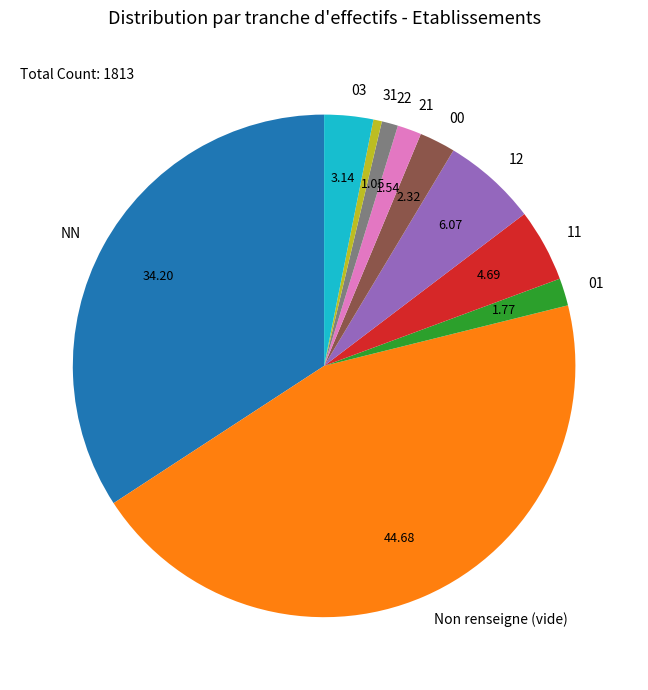

Is there a majority slice in this chart?

No